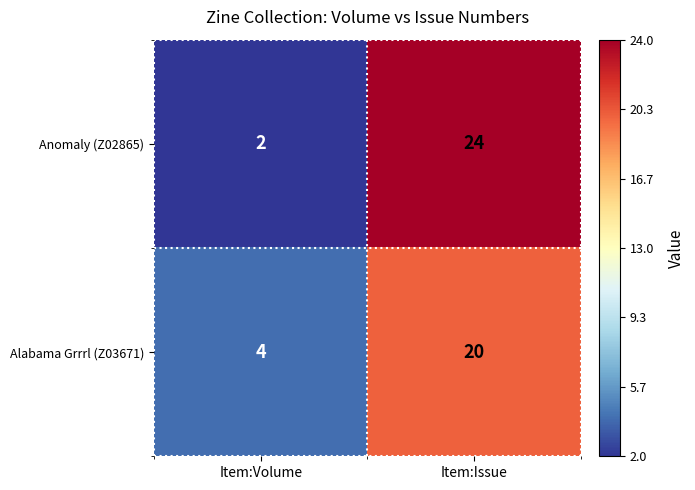

Reading left to right, transcribe all the data shown in this chart.

Anomaly (Z02865): Item:Volume=2	Item:Issue=24
Alabama Grrrl (Z03671): Item:Volume=4	Item:Issue=20